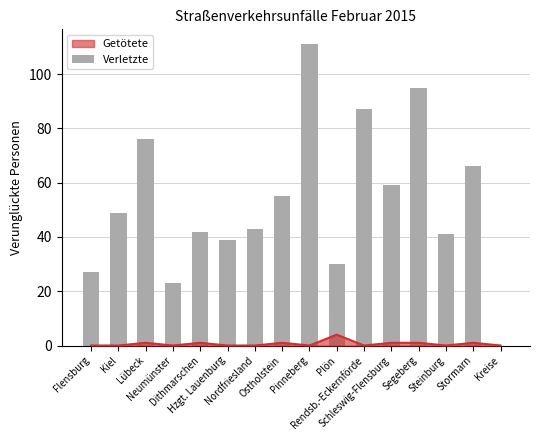

Where does the data first go above 49?

Lübeck